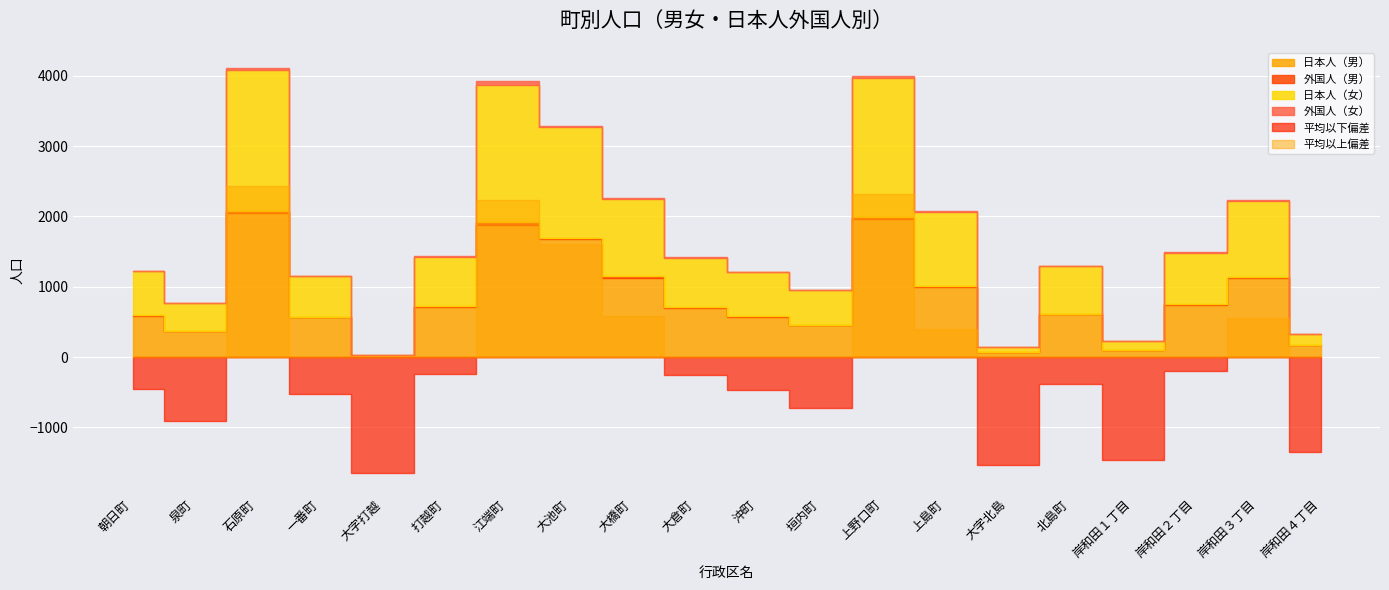

Which series has the widest spread of values?

日本人（男）